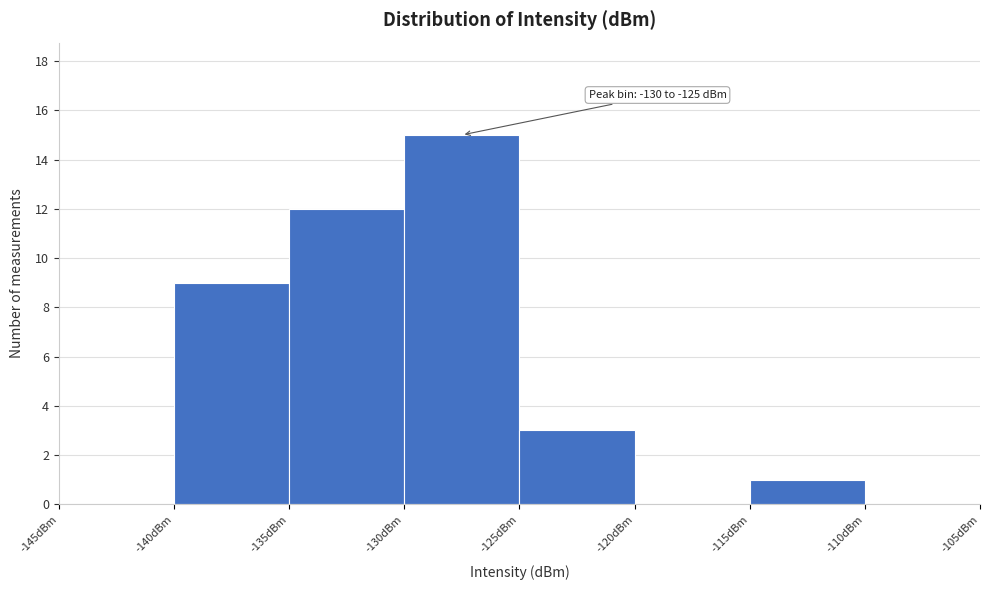

Over which range of the x-axis is the bar tallest?

-130 to -125